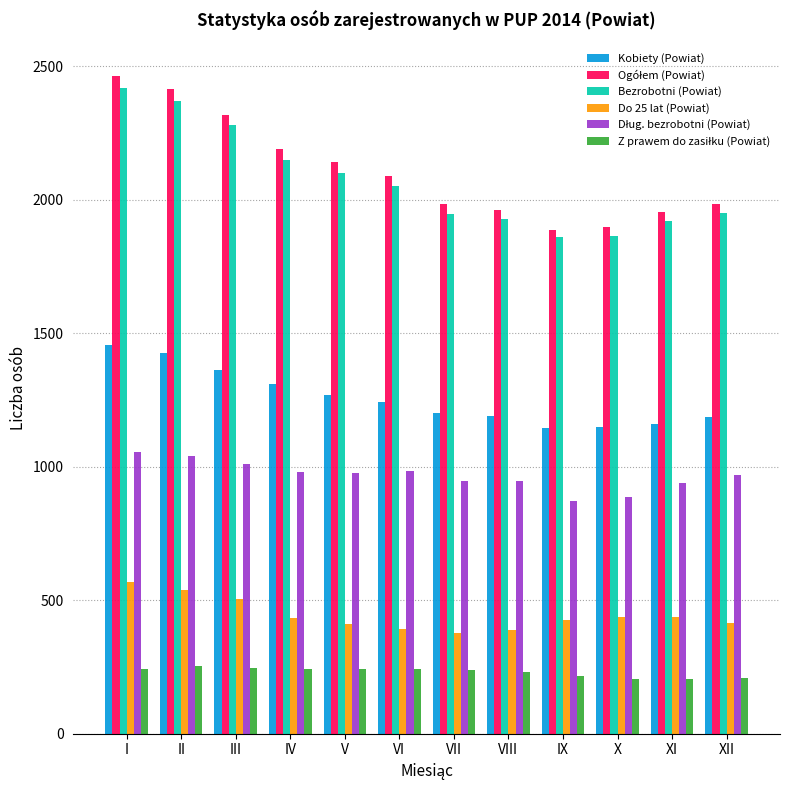

What is the spread (max minus min) of values at VIII?

1728